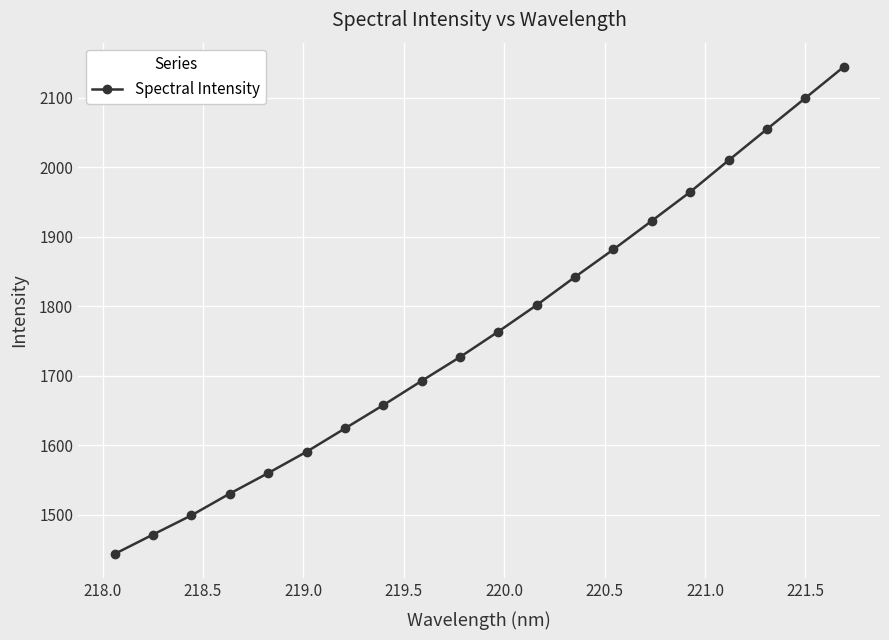

What is the greatest value displayed?

2143.9